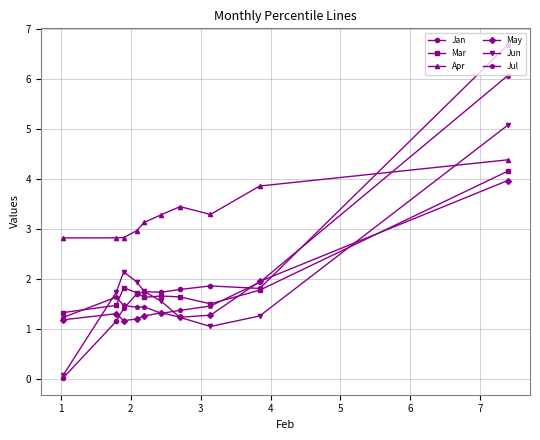

Which series has the largest total across all categories?

Apr